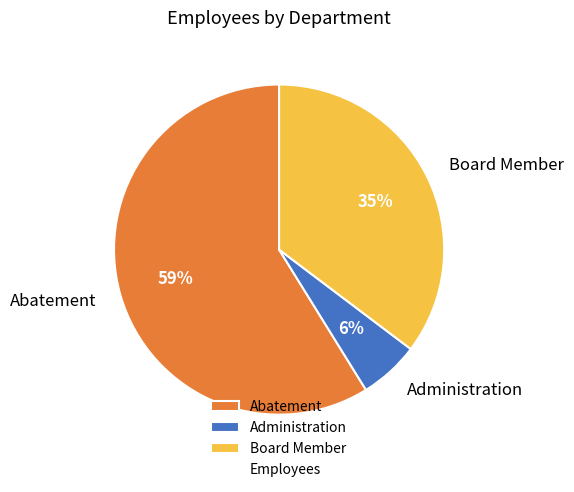

Count the number of slices in the pie.

3